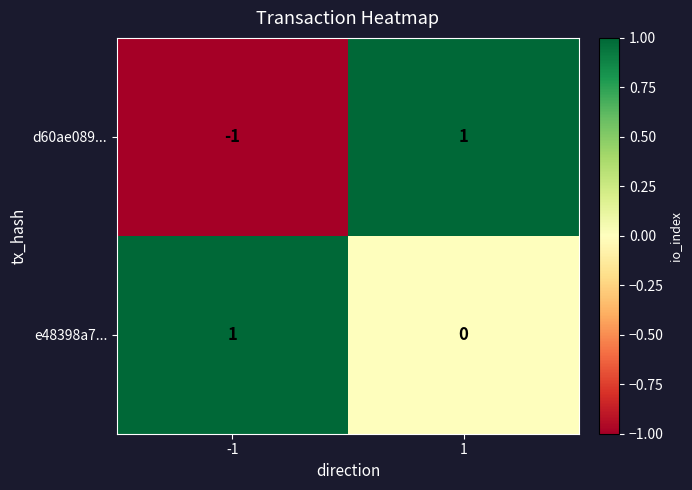

Which series has the largest total across all categories?

e48398a7...